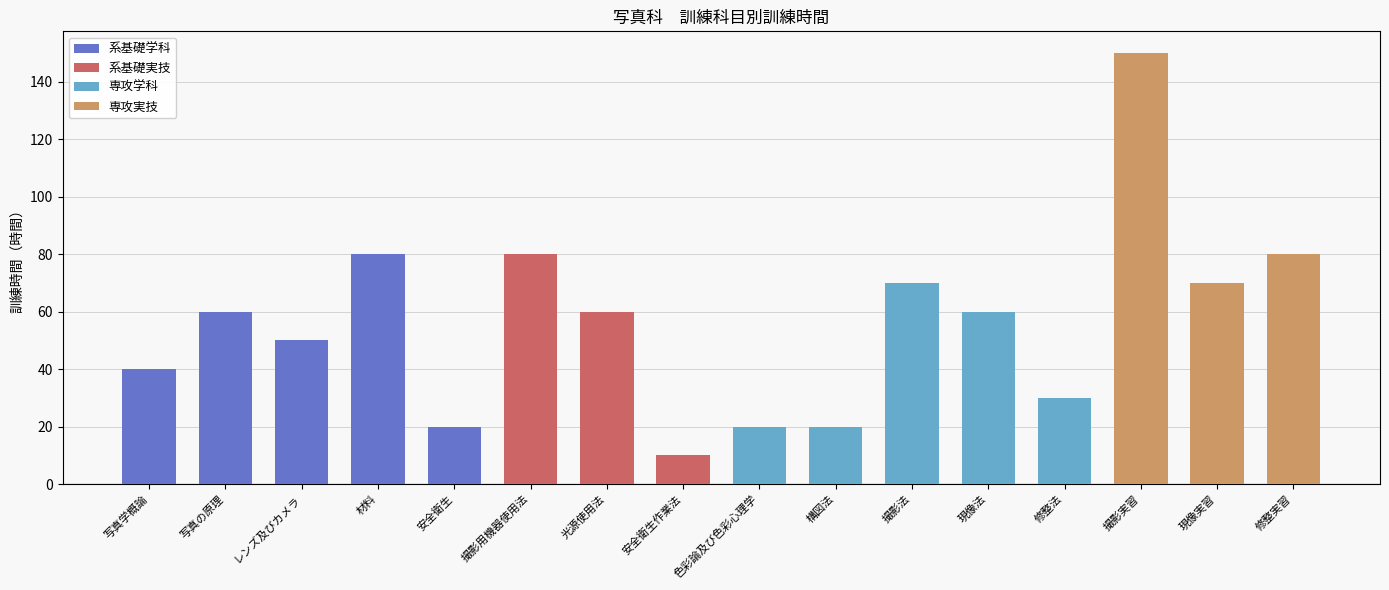

Reading right to left, list all the values displayed in this chart.

80	70	150	30	60	70	20	20	10	60	80	20	80	50	60	40